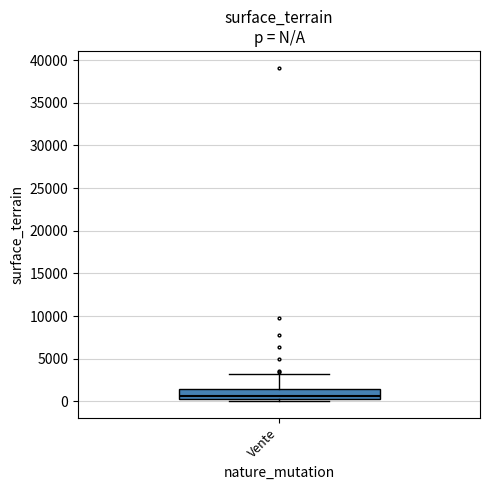

Read this box plot against the y-axis: the position of the median line, the range covered by the box, and the ends of both whiskers. The values are not printed on the chart, so give them approximately, as read against the axis.

median 500 (just above the box's lower edge), box 500 to 1500, whiskers 0 to 3000